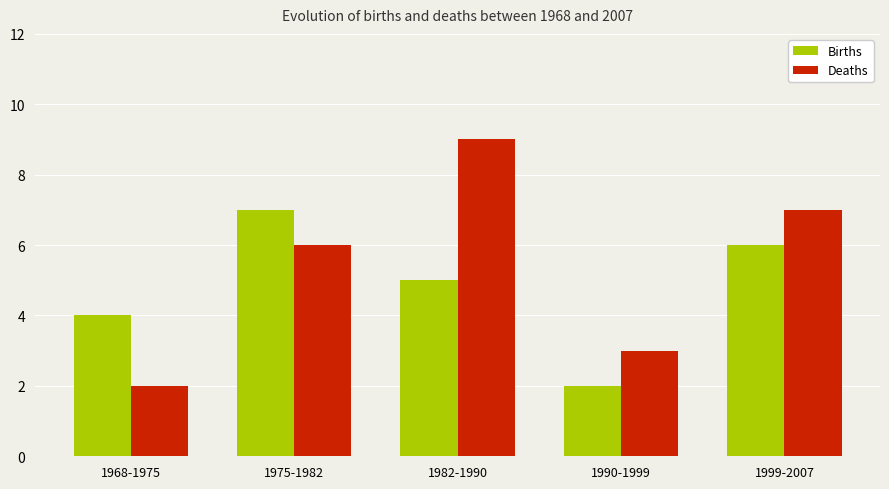

List the labels in order of Births value, smallest first.

1990-1999, 1968-1975, 1982-1990, 1999-2007, 1975-1982